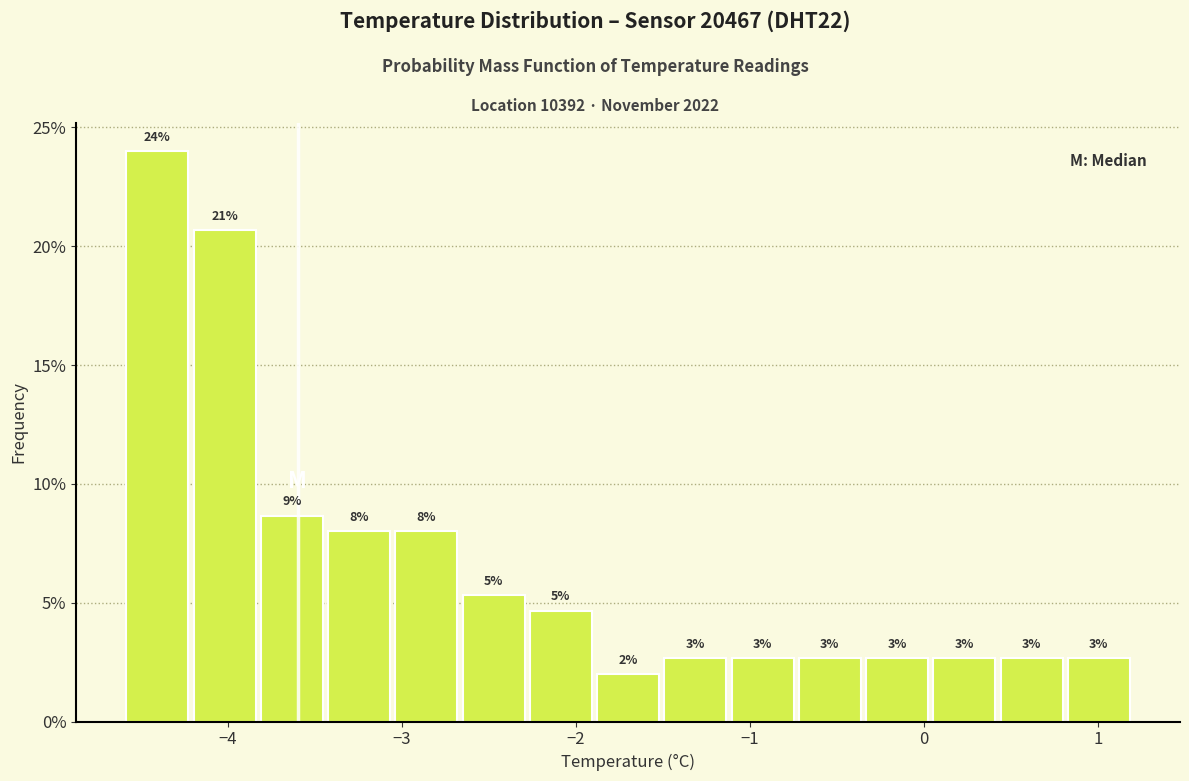

Around what value on the x-axis is the tallest bar? Give the approximate position of its centre, as read against the axis.

-4.4